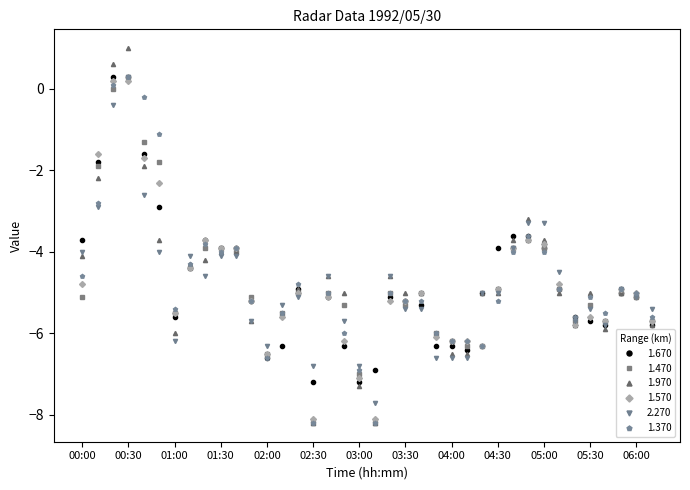

Does the chart display data point markers on the line(s)?

Yes